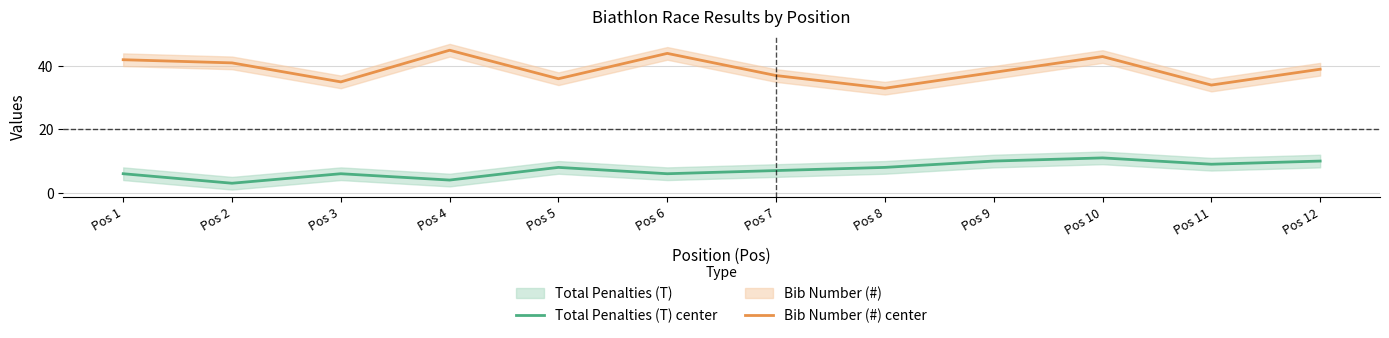

Is this an area chart (filled region under the line)?

No